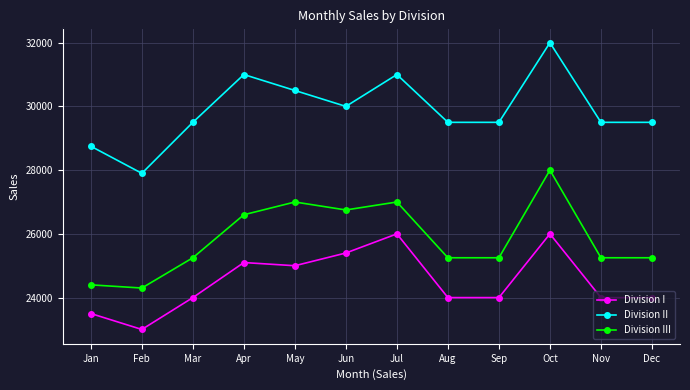

True or false: Division III and Division I cross at least once.

False